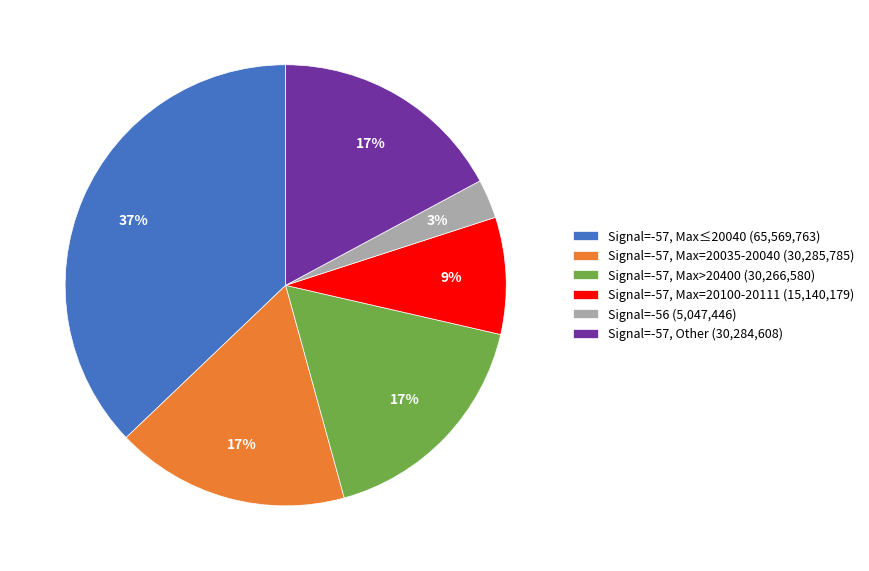

Is there a majority slice in this chart?

No